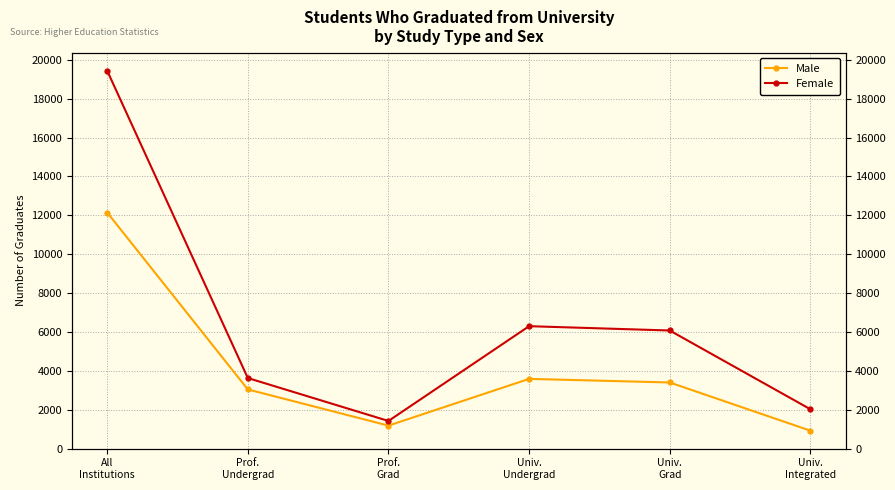

How many categories are shown in the chart?

6